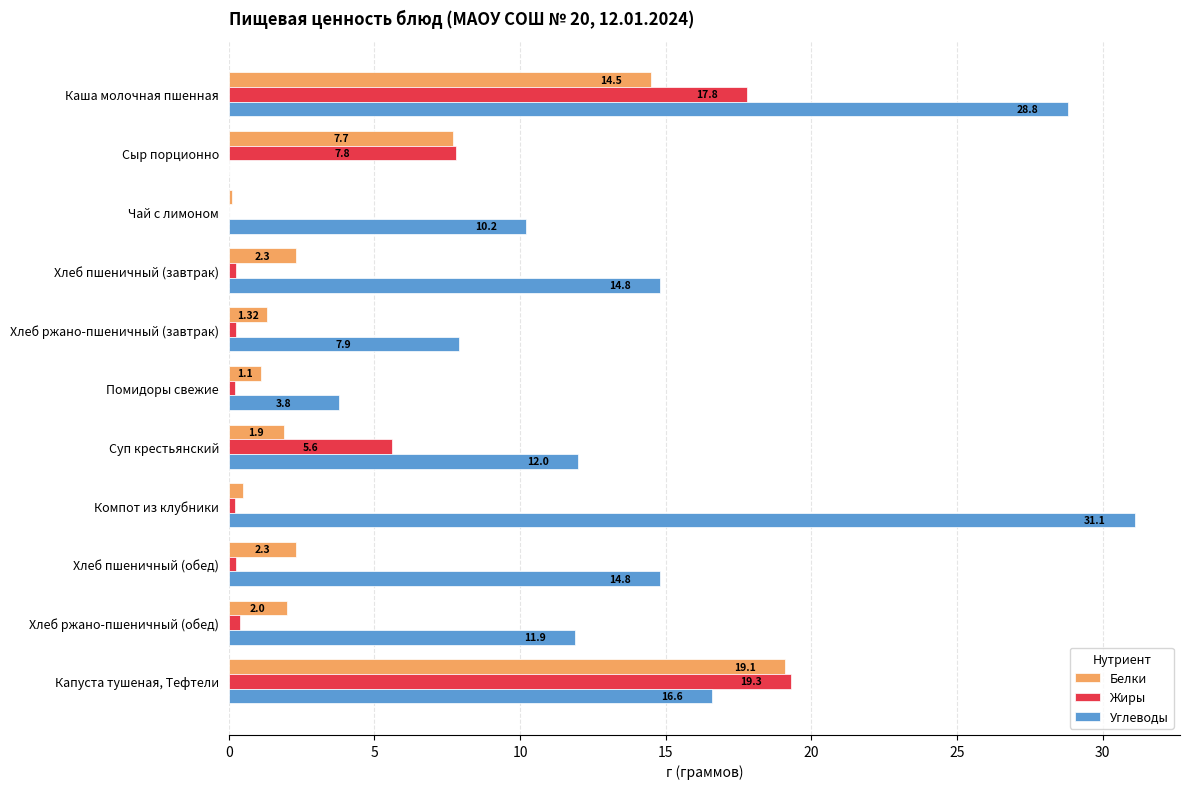

At which category does the chart reach its peak across all series?

Компот из клубники